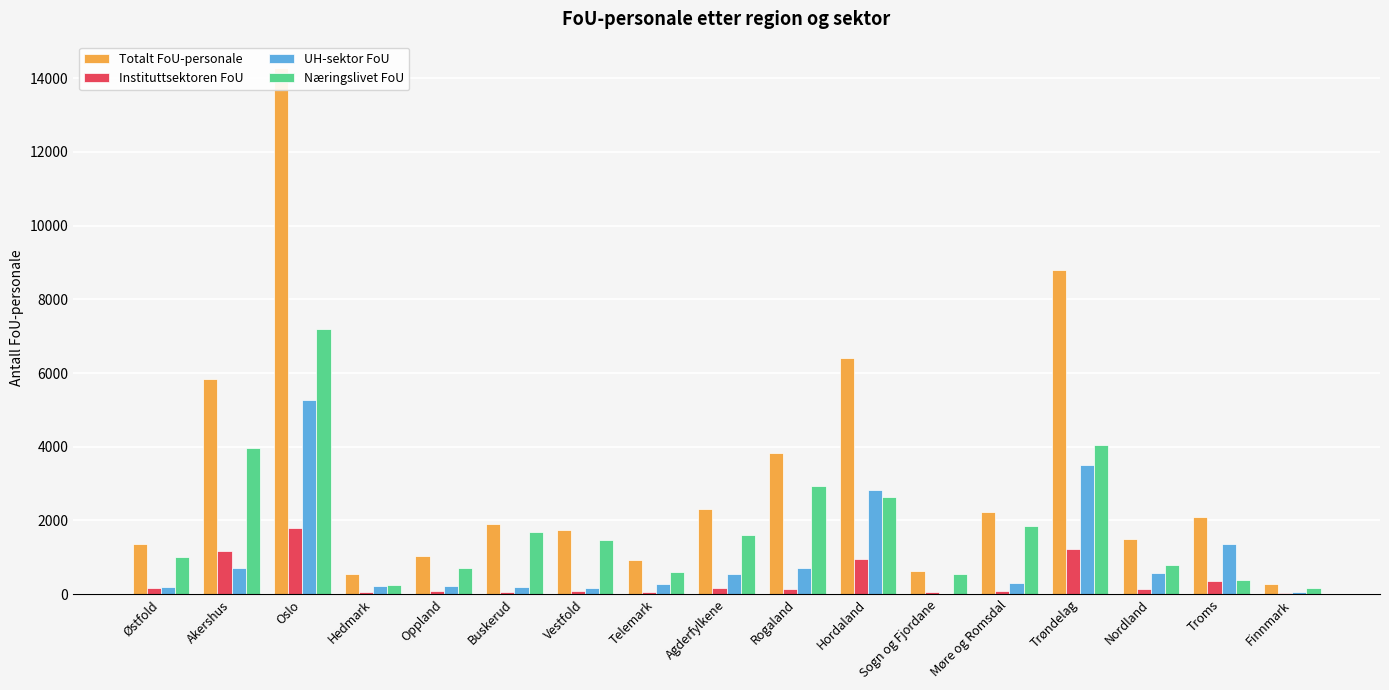

What is the value of the Instituttsektoren FoU bar at the 8th from the left?

56.0